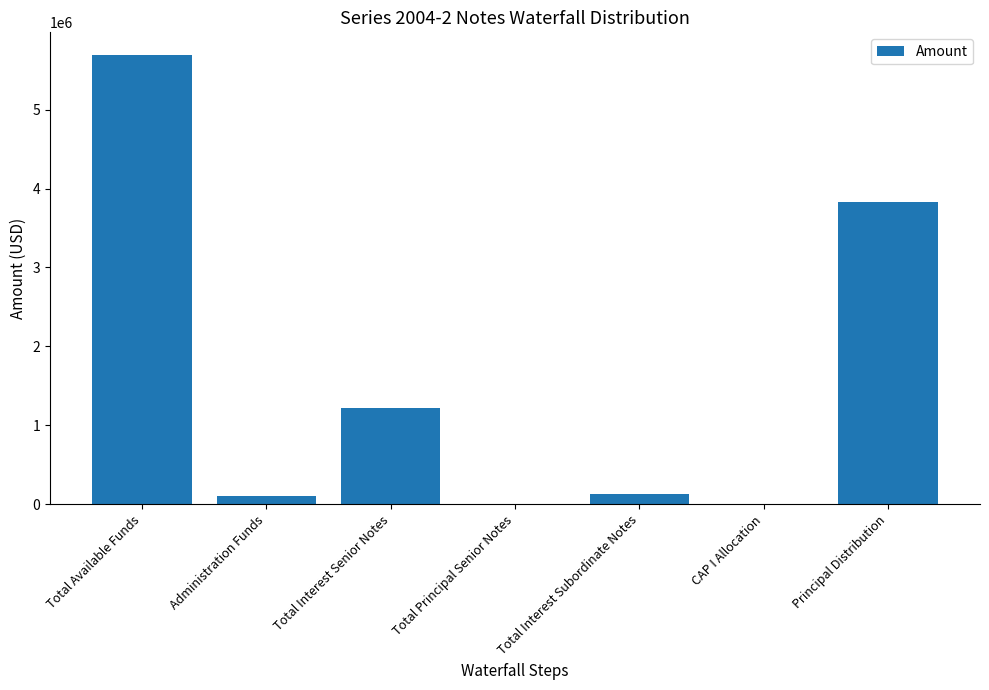

What is the ratio of the value at Principal Distribution to the value at Administration Funds?

35.3